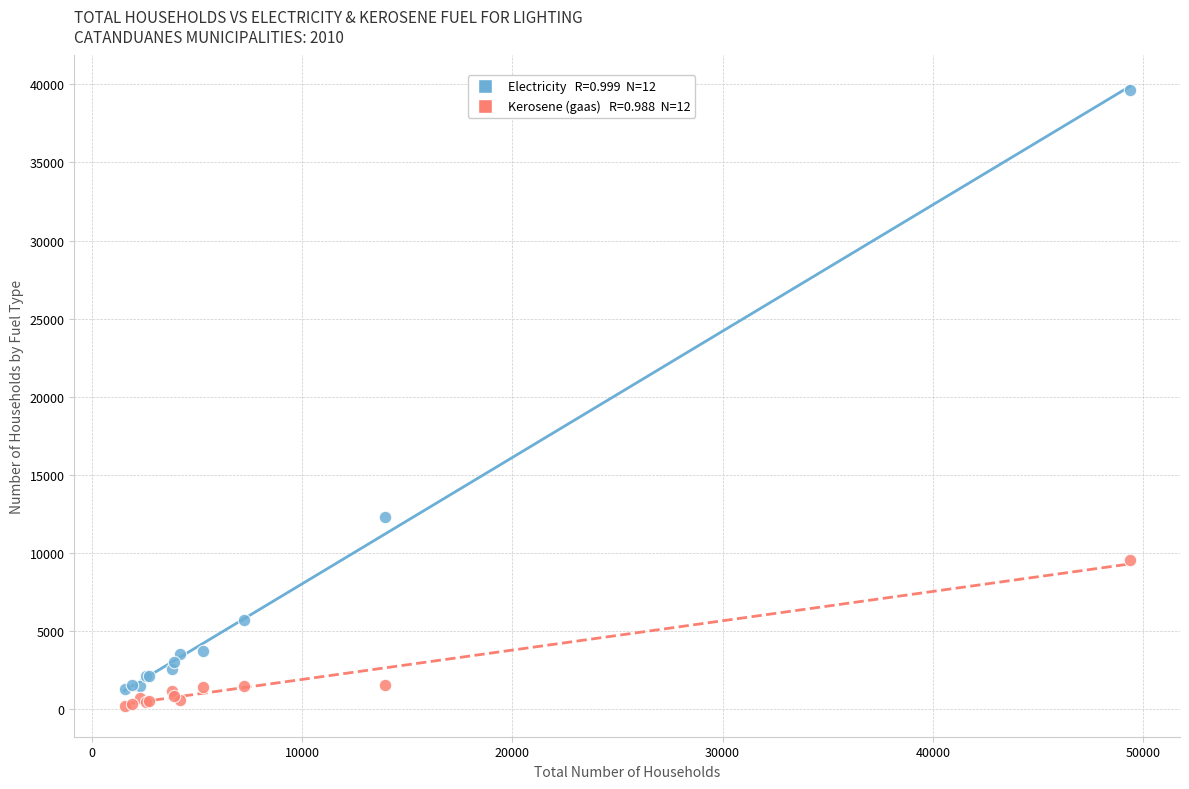

Across all series, what Y value is closest to 19939?

12312